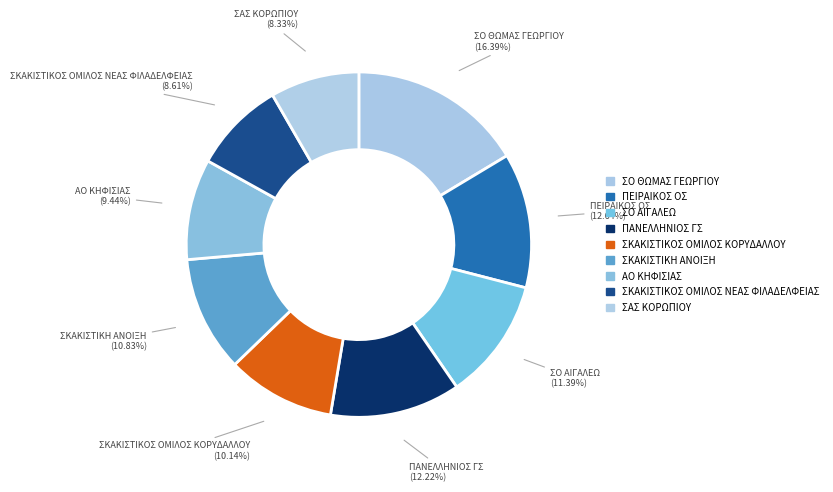

Which category has the biggest portion of the pie?

ΣΟ ΘΩΜΑΣ ΓΕΩΡΓΙΟΥ